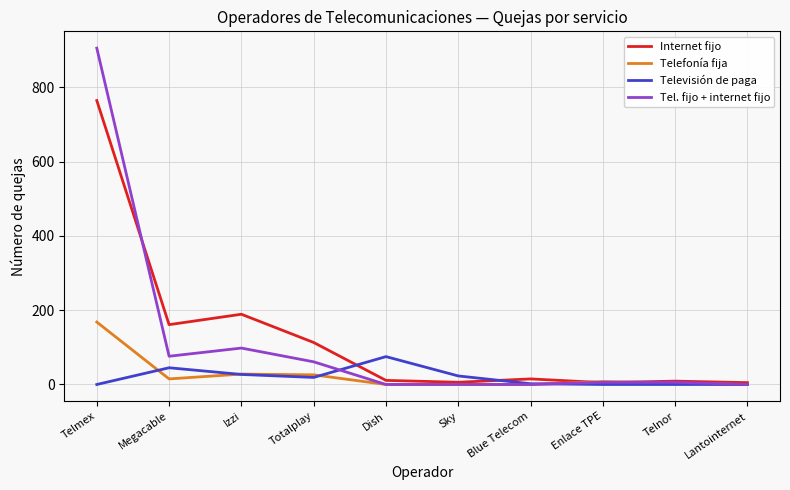

What is the spread (max minus min) of values at Megacable?

146